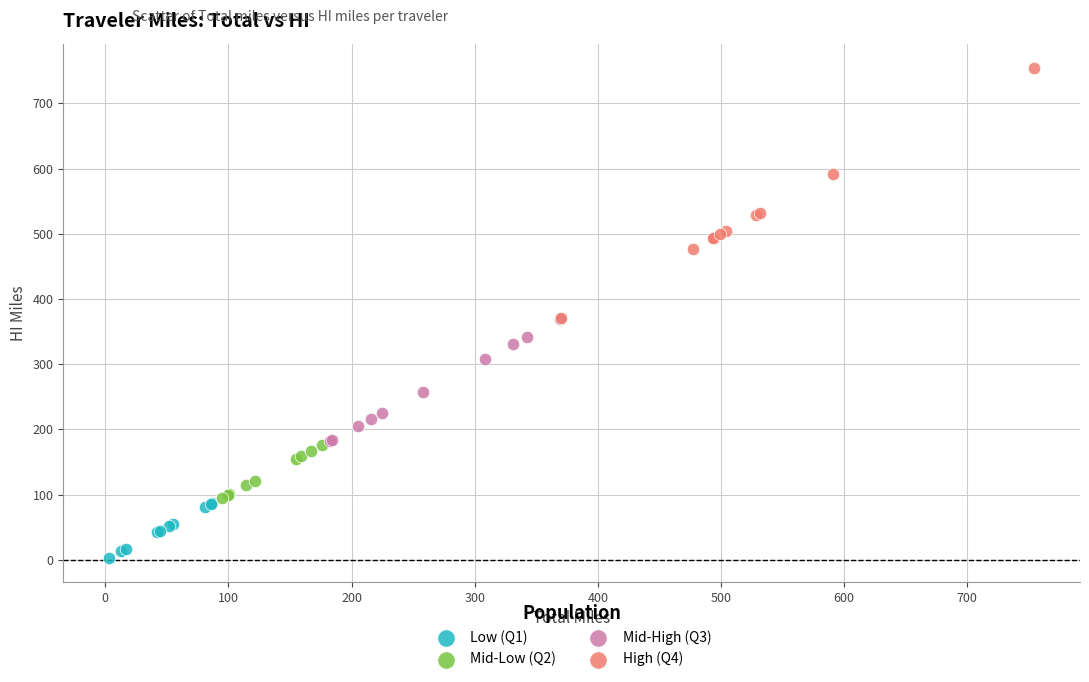

Which series has the largest Y range (max minus min)?

High (Q4)